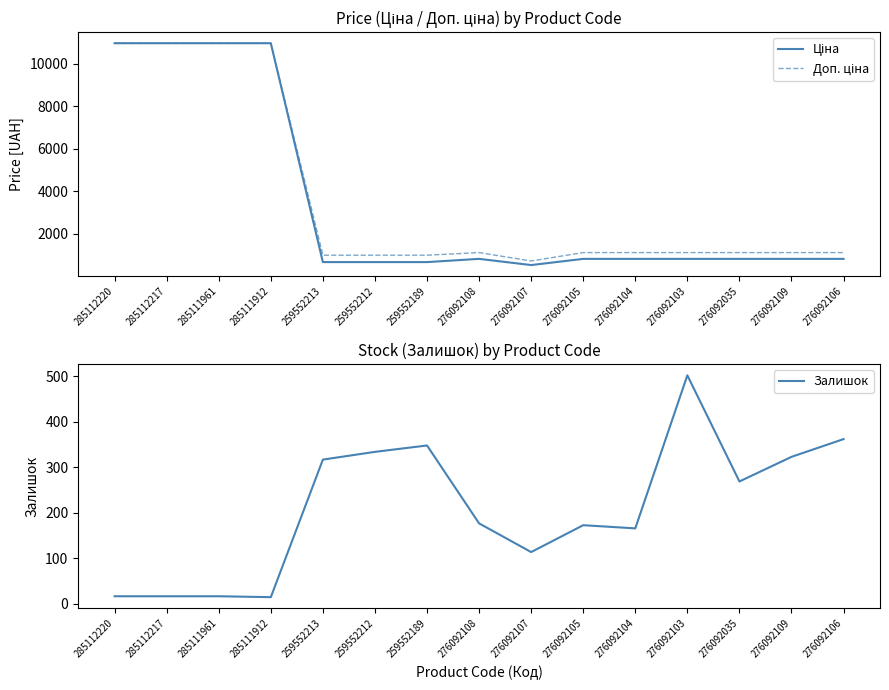

What is the difference between the maximum and minimum values in the Ціна series?

10423.9